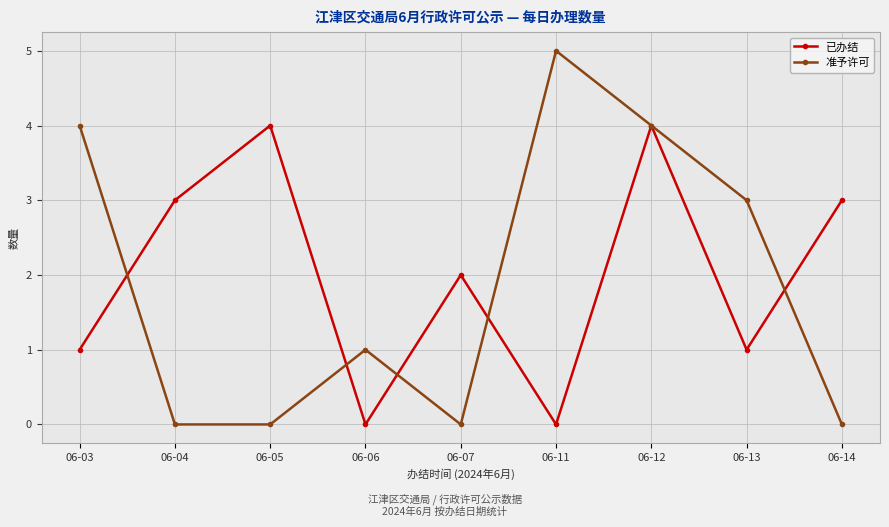

How many data points in 已办结 are less than 2?

4